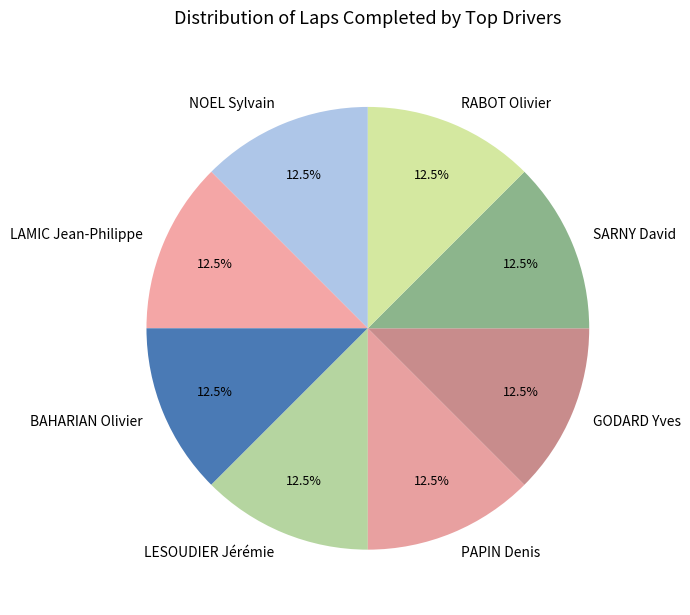

What is the ratio of the value at SARNY David to the value at RABOT Olivier?

1.0